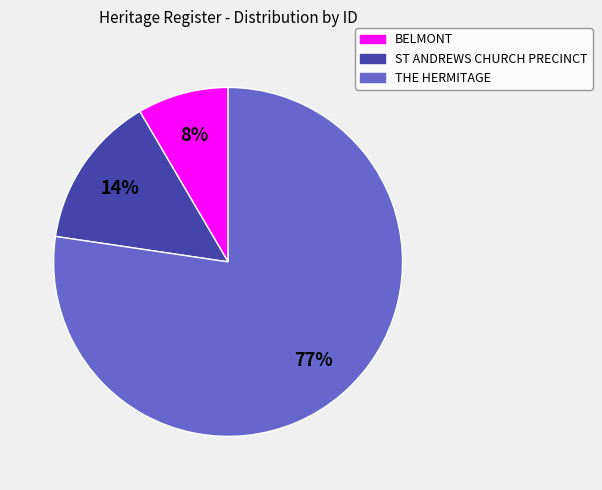

What percentage is the BELMONT slice, to the nearest percent?

8%